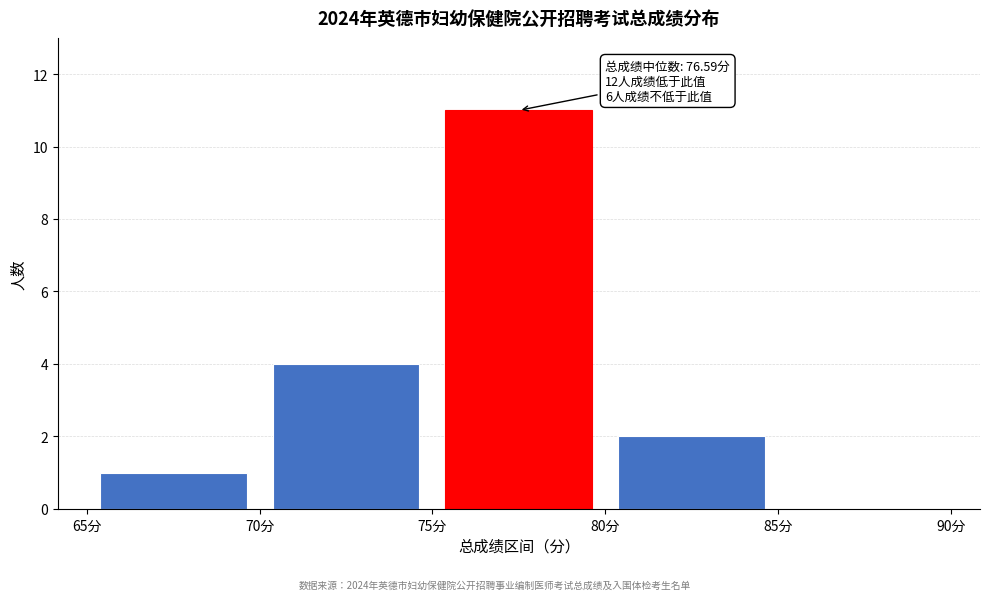

Which range on the x-axis has the tallest bar?

75 to 80